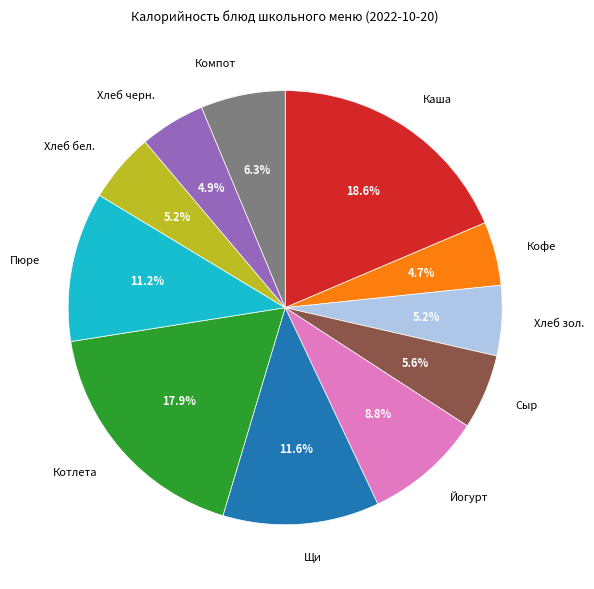

Does any single category account for the majority?

No